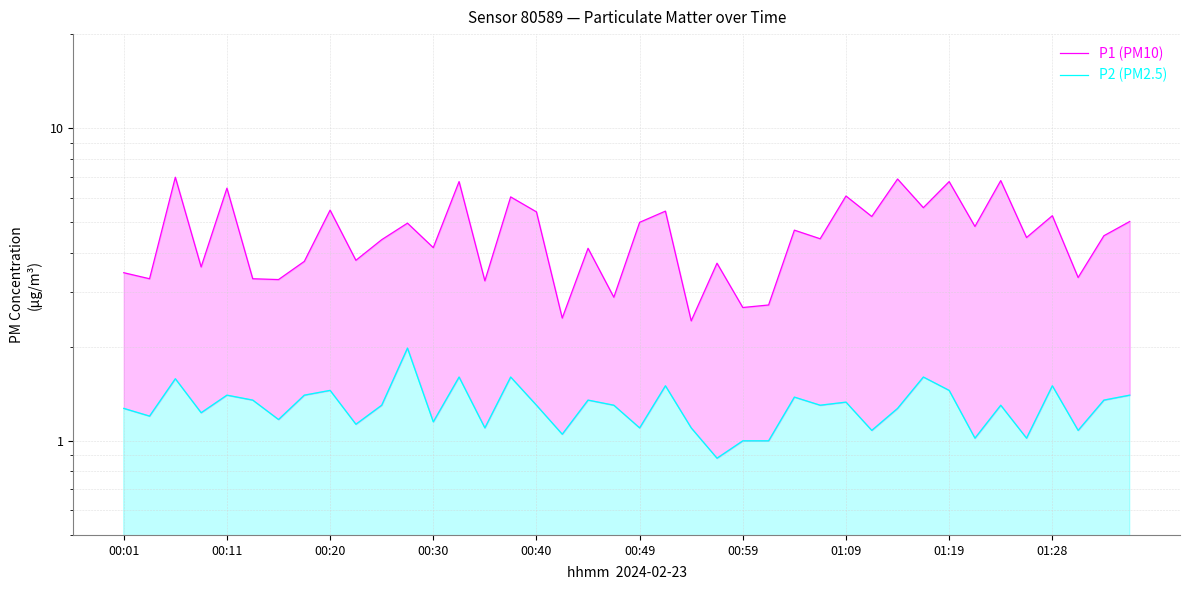

Which series changed the most between 00:40 and 21?

P1 (PM10)